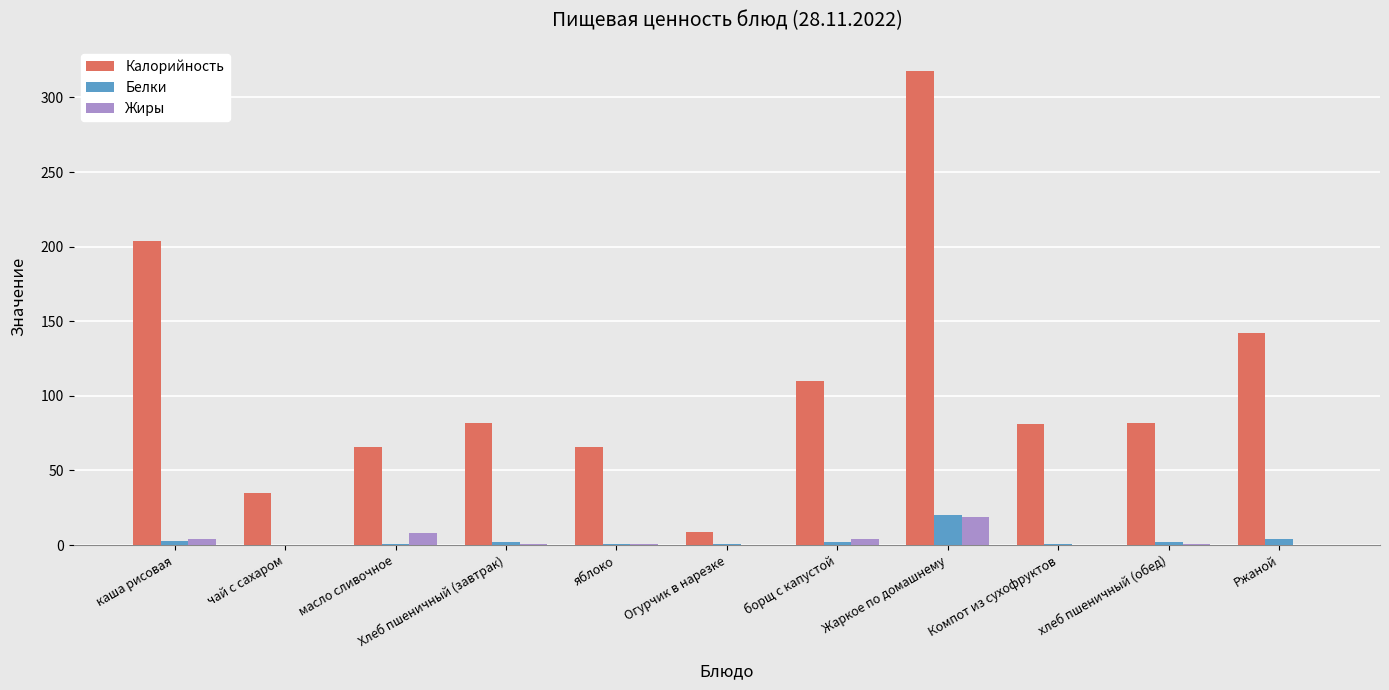

Read the Белки value at Хлеб пшеничный (завтрак).

2